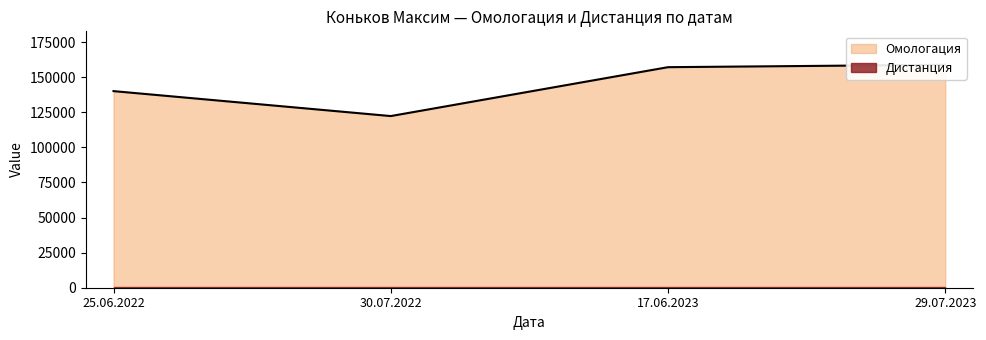

Reading left to right, extract all data points from this chart.

140033	122260	157081	158792